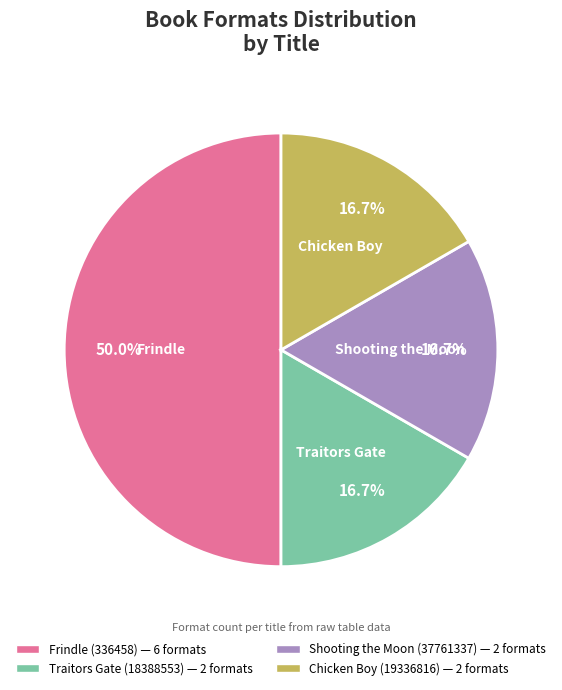

Which category has the biggest portion of the pie?

Frindle (336458)